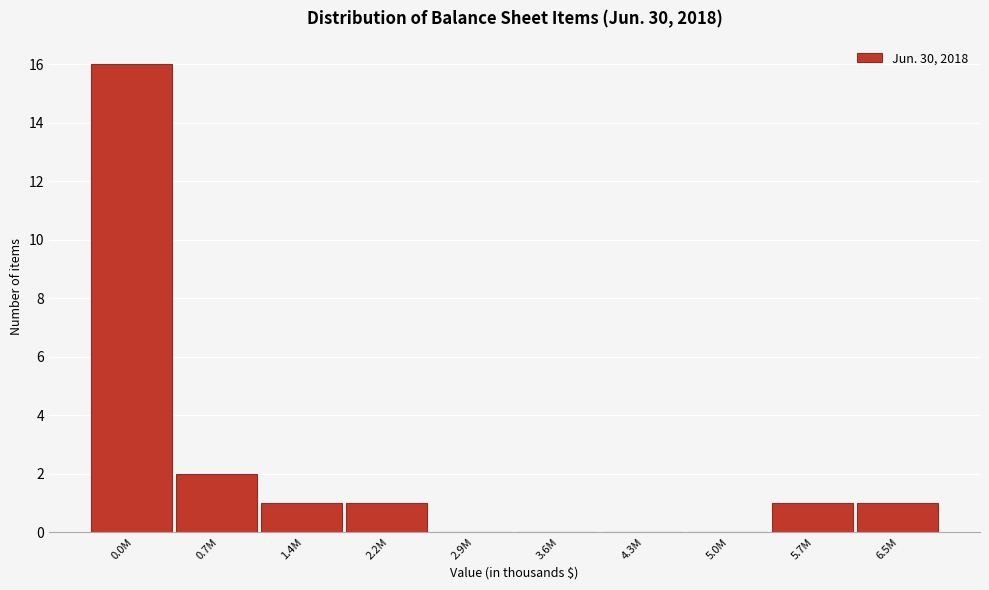

Reading left to right, transcribe all the data shown in this chart.

0.0M=16	0.7M=2	1.4M=1	2.2M=1	2.9M=0	3.6M=0	4.3M=0	5.0M=0	5.7M=1	6.5M=1